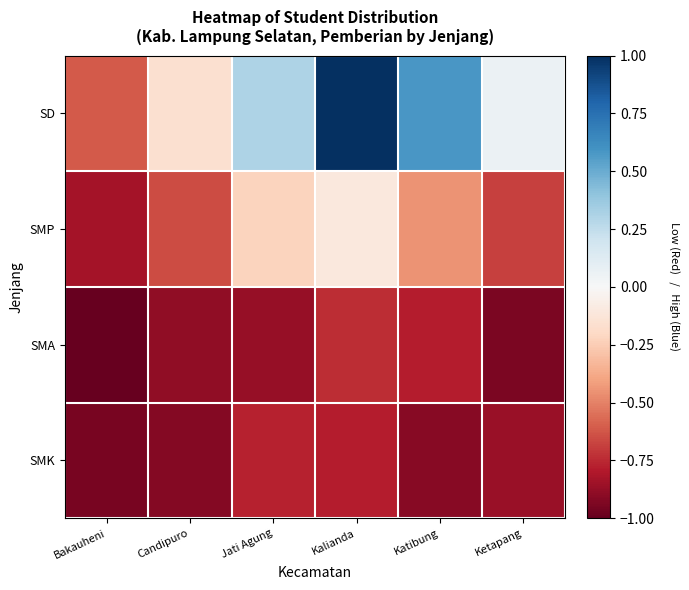

What is the total value across all series at Kalianda?

-0.6